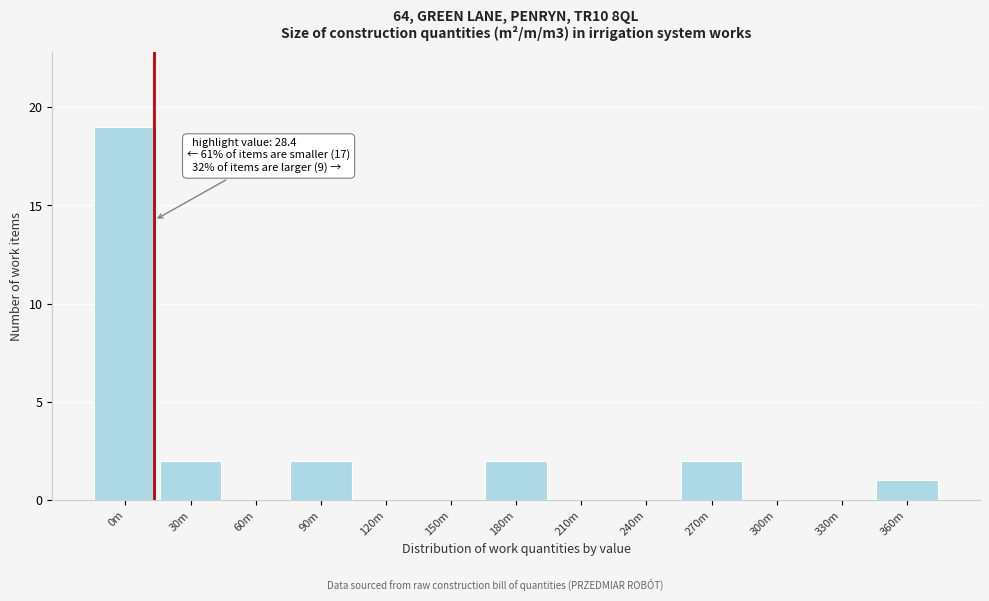

Reading left to right, list all the values displayed in this chart.

0m=19	30m=2	60m=0	90m=2	120m=0	150m=0	180m=2	210m=0	240m=0	270m=2	300m=0	330m=0	360m=1